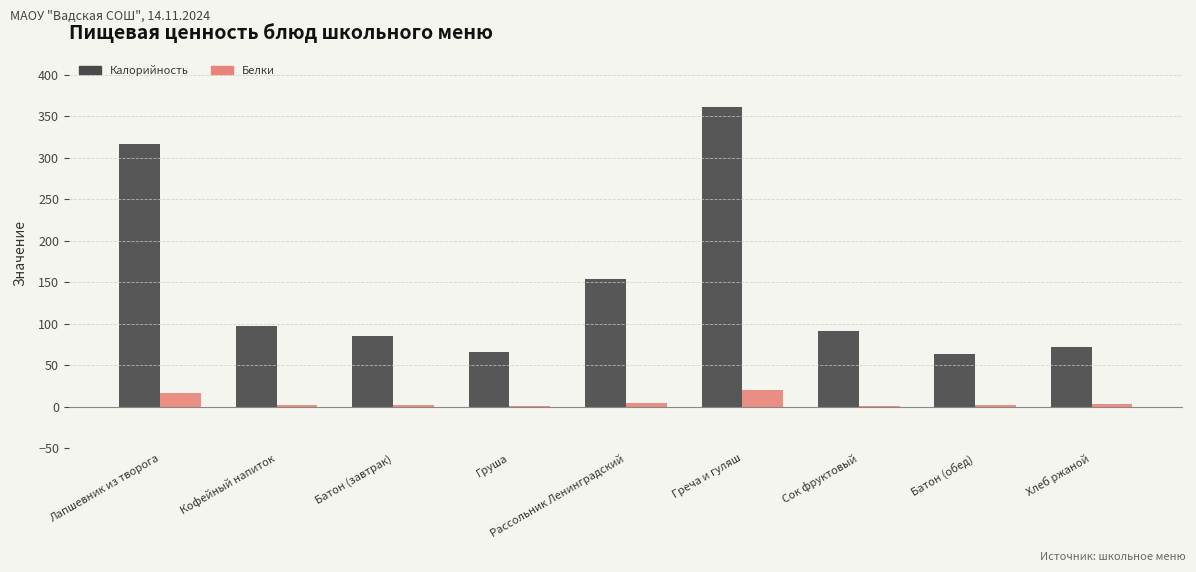

Count the number of data series in this chart.

2